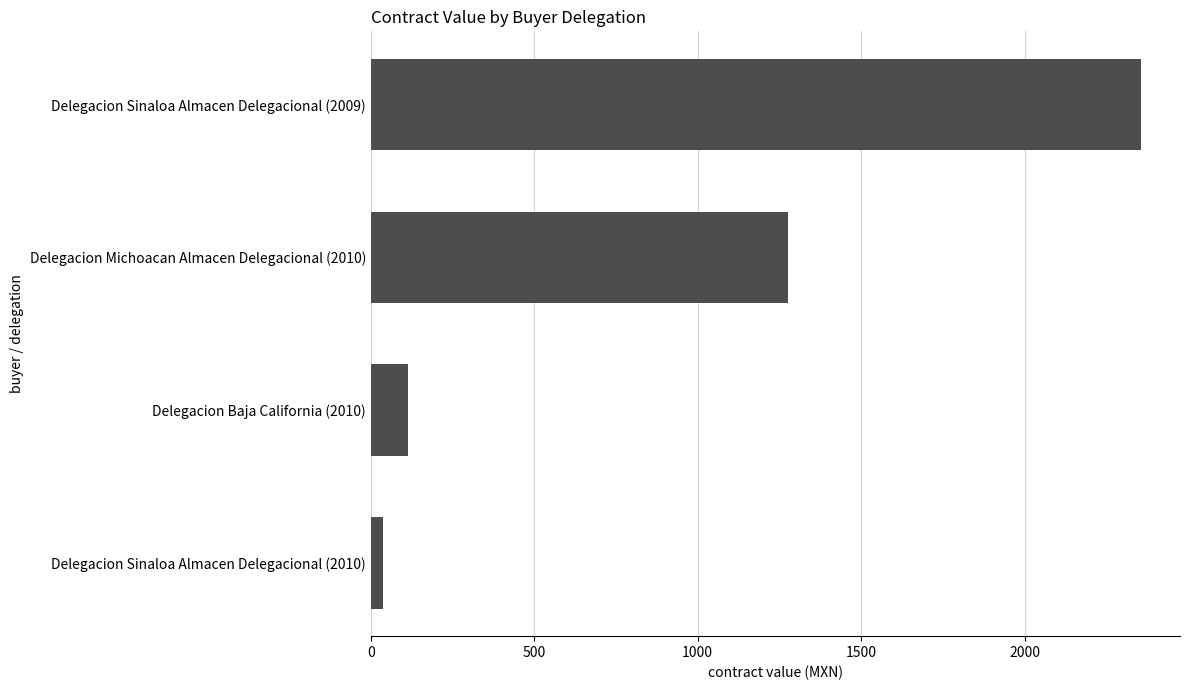

The value at Delegacion Michoacan Almacen Delegacional (2010) is 1694.0. True or false?

False